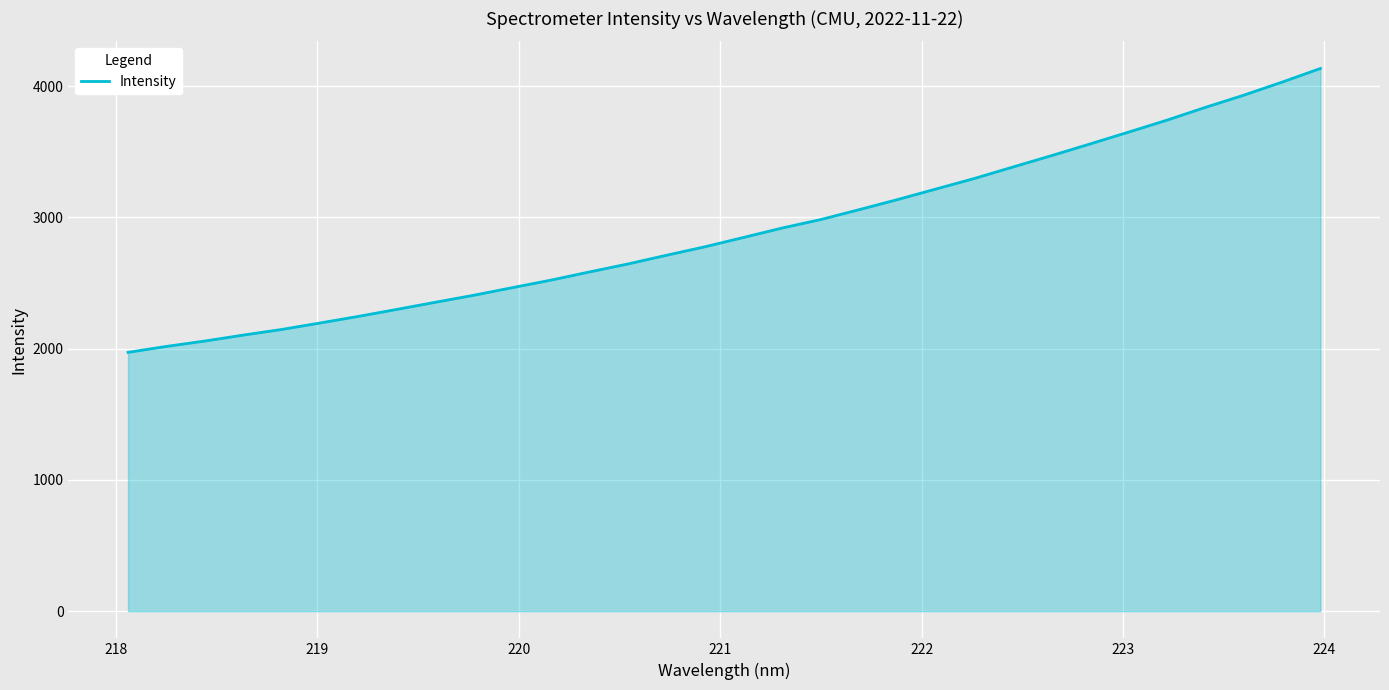

What is the difference between the maximum and minimum values?

2161.8